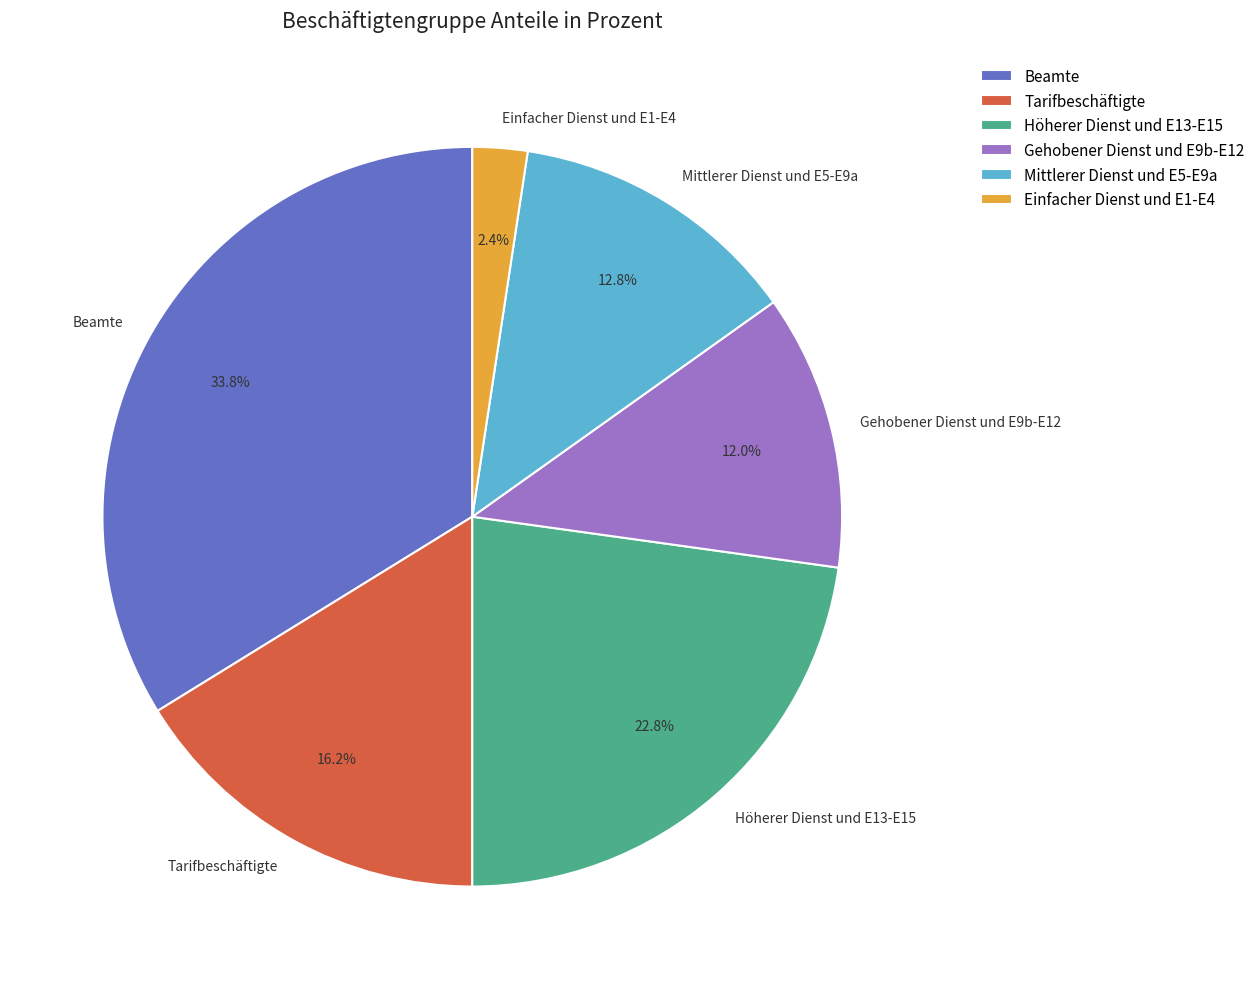

What is the largest slice in the pie chart?

Beamte